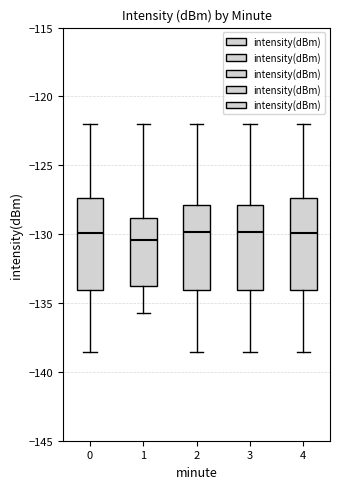

Reading left to right, read every box against the y-axis: the position of its median line, the range the box covers, and the ends of its whiskers. The values are not printed on the chart, so give them approximately, as read against the axis.

0: median -130.0, box -134.0 to -127.5, whiskers -138.5 to -122.0
1: median -130.5, box -134.0 to -129.0, whiskers -135.5 to -122.0
2: median -130.0, box -134.0 to -128.0, whiskers -138.5 to -122.0
3: median -130.0, box -134.0 to -128.0, whiskers -138.5 to -122.0
4: median -130.0, box -134.0 to -127.5, whiskers -138.5 to -122.0